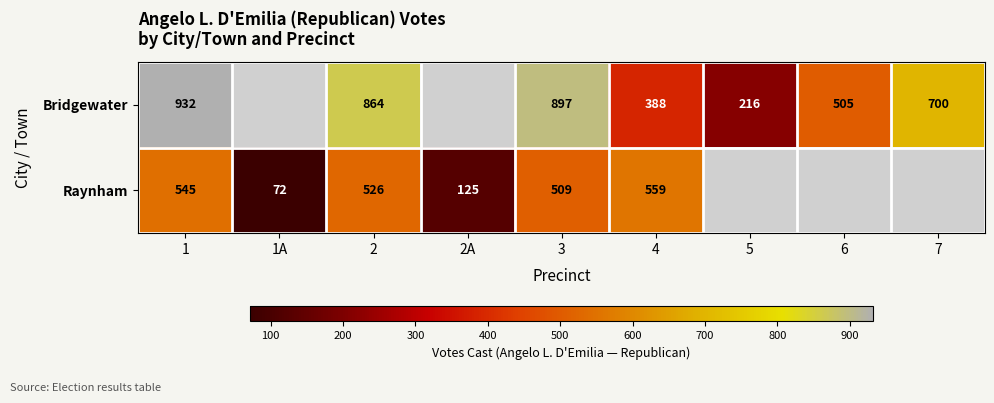

Is it true that Raynham equals 526 at 2?

True